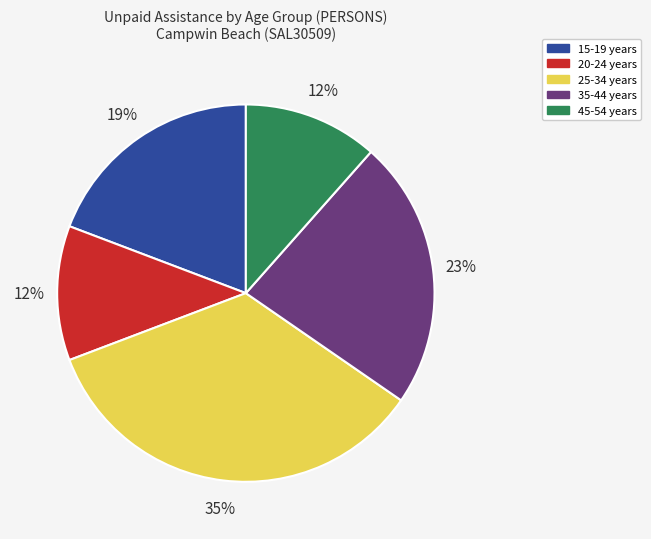

Approximately how many times larger is the value at 35-44 years compared to 15-19 years?

1.2